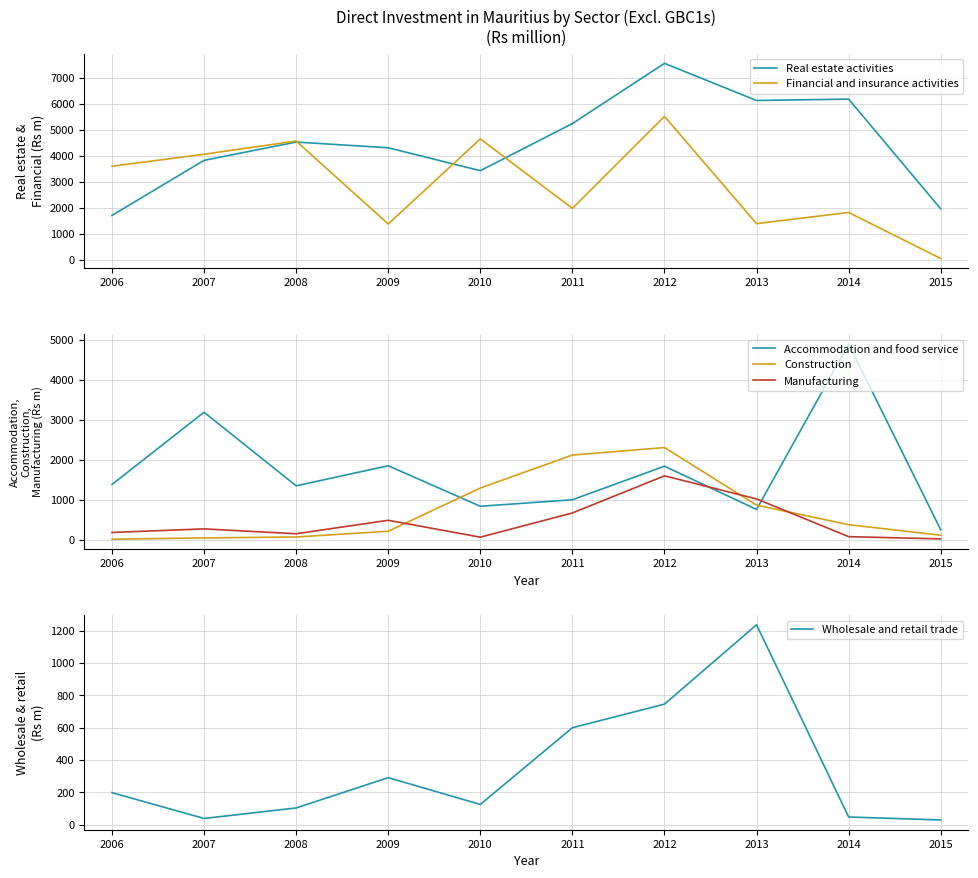

The Wholesale and retail trade series shows 600.0 at 2011. True or false?

True